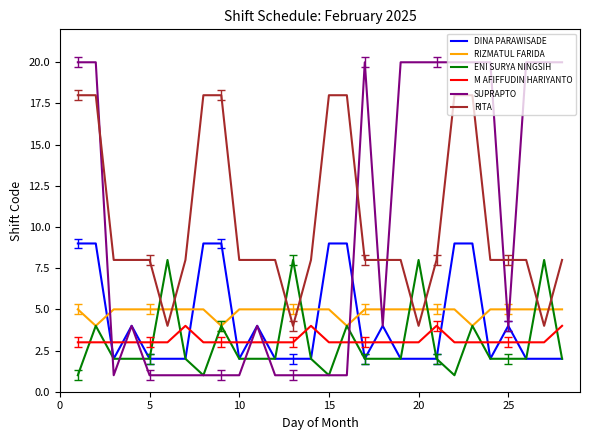

True or false: RIZMATUL FARIDA and M AFIFFUDIN HARIYANTO cross at least once.

False